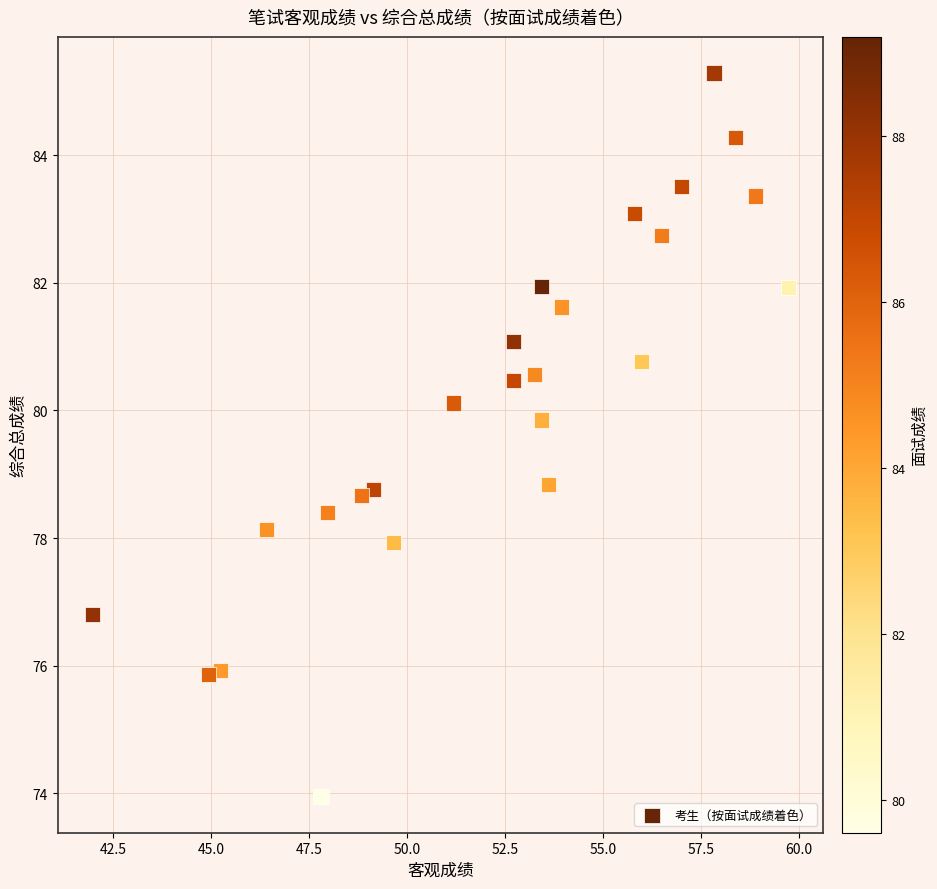

What is the range of X values (max minus min)?

17.8